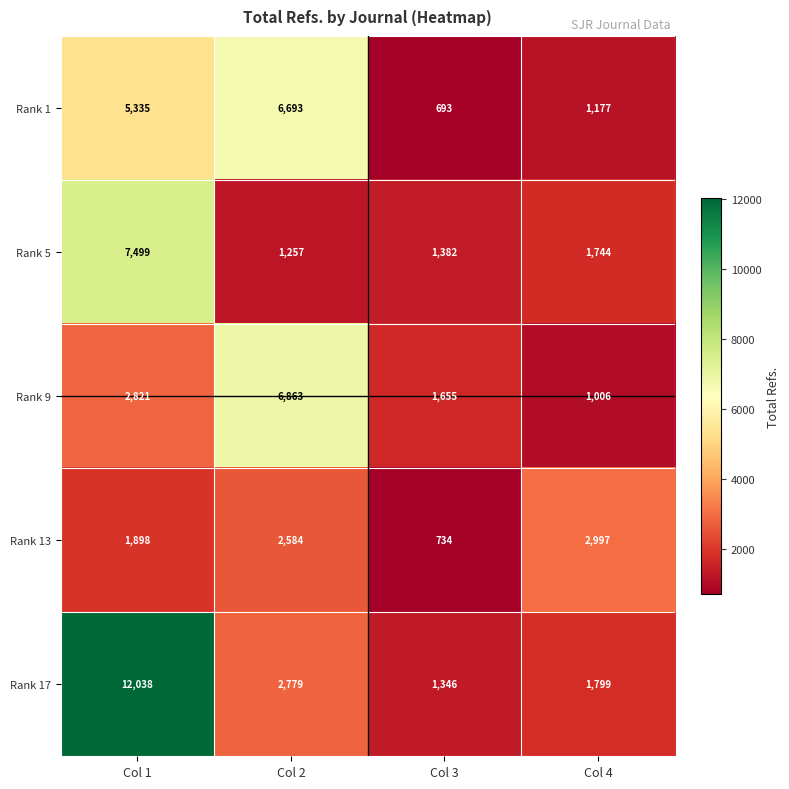

Which series changed the most between Col 1 and Col 2?

Rank 17